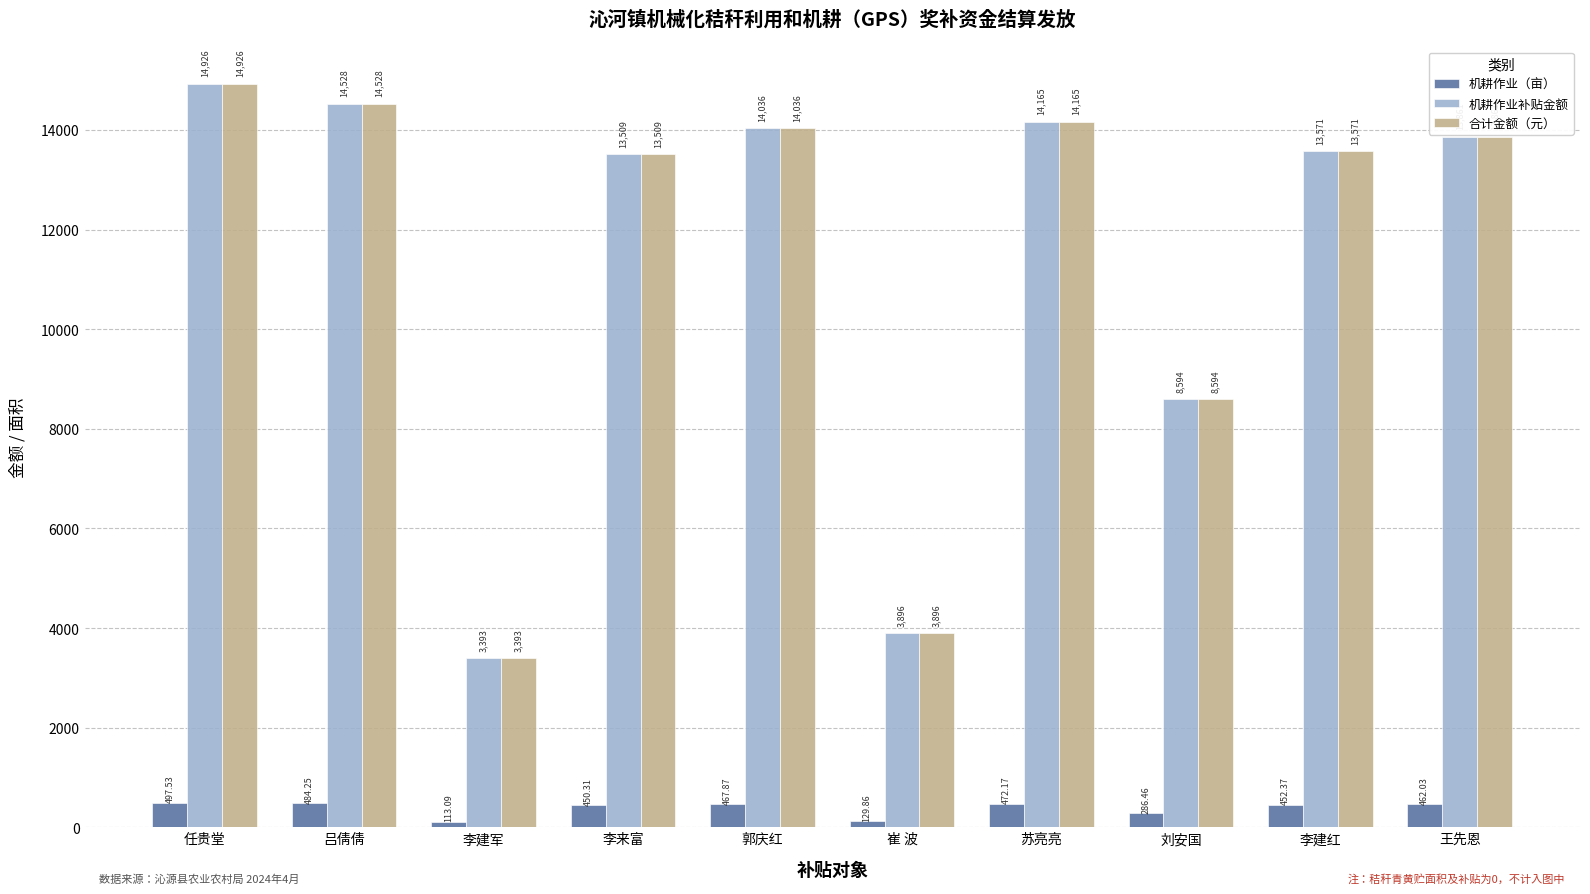

What is the average value of the 机耕作业补贴金额 series?

11447.8